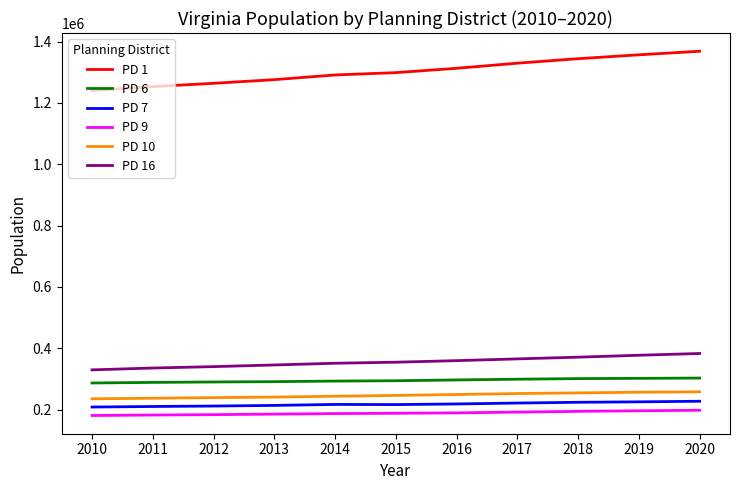

Rank the series by their maximum value, from lowest to highest.

PD 9, PD 7, PD 10, PD 6, PD 16, PD 1